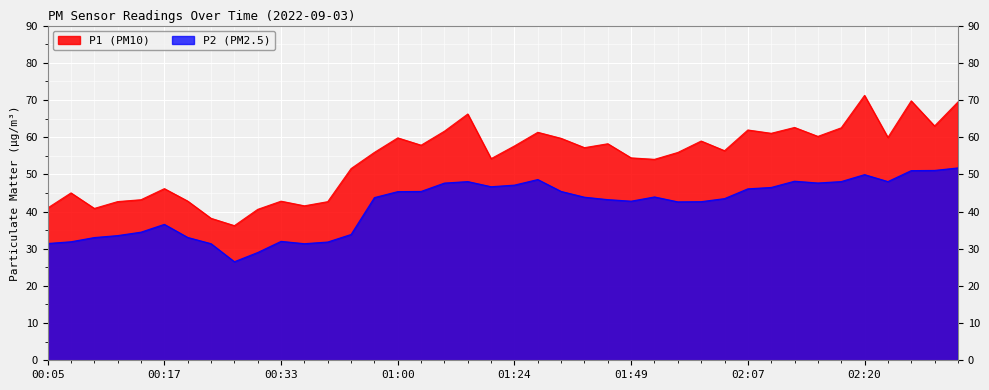

True or false: P1 and P2 cross at least once.

False